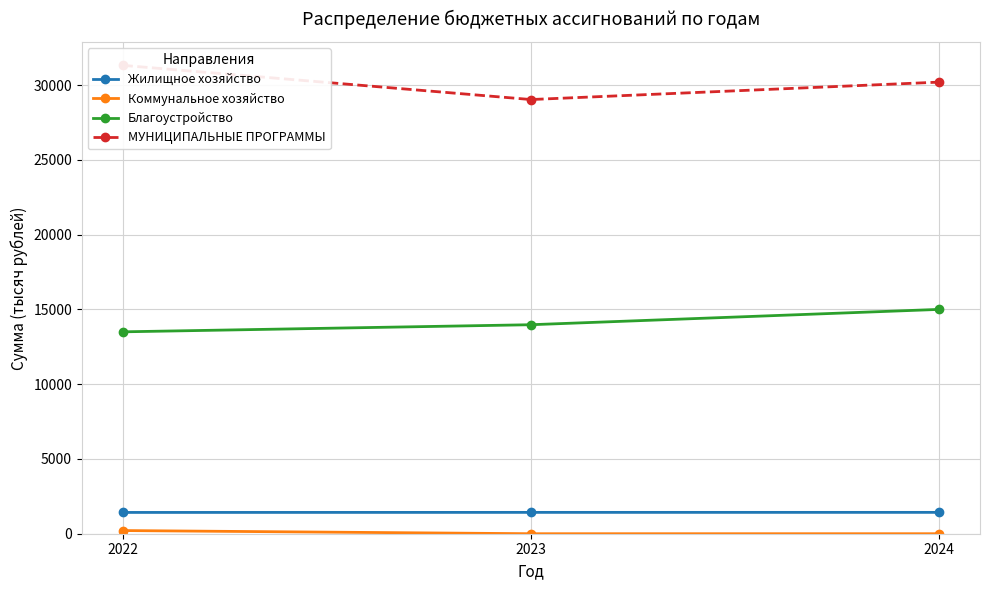

What is the difference between the highest and lowest values at 2023?

29035.7